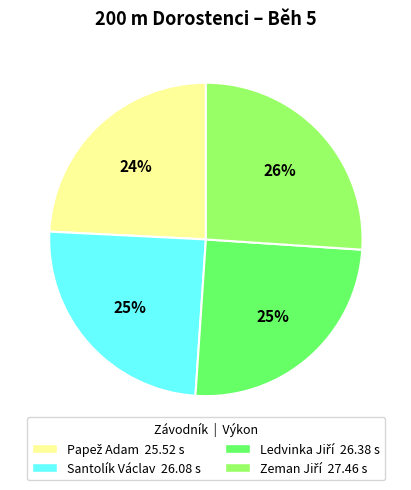

To the nearest percent, what portion does Santolík Václav represent?

25%